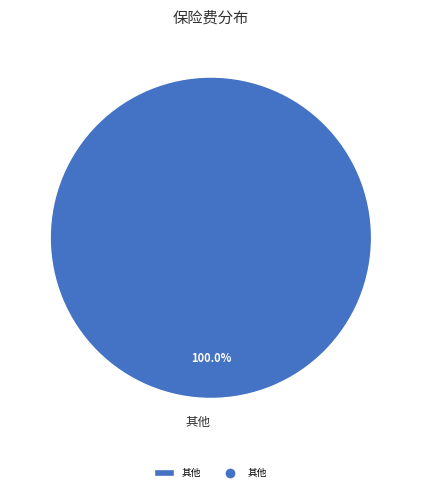

Is 其他 the majority of the pie?

Yes